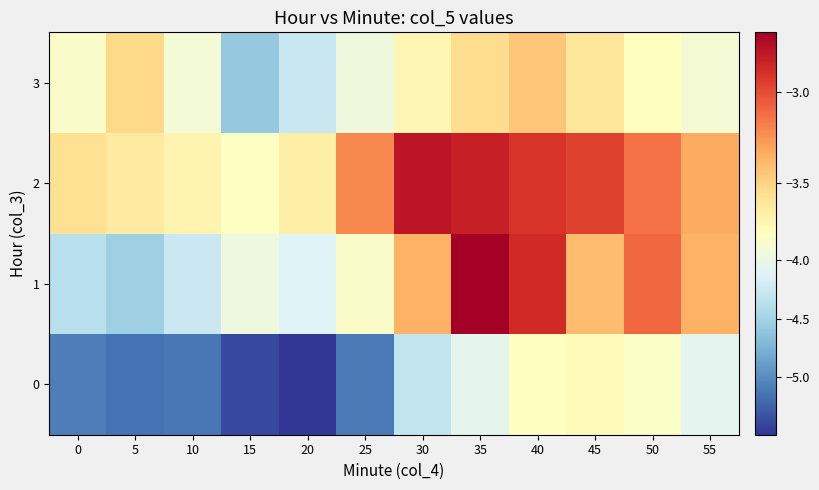

Reading left to right, what are all the values shown in this chart?

0: 0=-5.1	5=-5.2	10=-5.1	15=-5.4	20=-5.5	25=-5.1	30=-4.3	35=-4.0	40=-3.8	45=-3.8	50=-3.8	55=-4.1
1: 0=-4.4	5=-4.5	10=-4.2	15=-4.0	20=-4.1	25=-3.8	30=-3.4	35=-2.7	40=-2.9	45=-3.4	50=-3.1	55=-3.4
2: 0=-3.6	5=-3.6	10=-3.7	15=-3.8	20=-3.7	25=-3.2	30=-2.8	35=-2.8	40=-2.9	45=-3.0	50=-3.1	55=-3.3
3: 0=-3.8	5=-3.5	10=-3.9	15=-4.6	20=-4.3	25=-4.0	30=-3.7	35=-3.5	40=-3.4	45=-3.6	50=-3.8	55=-3.9